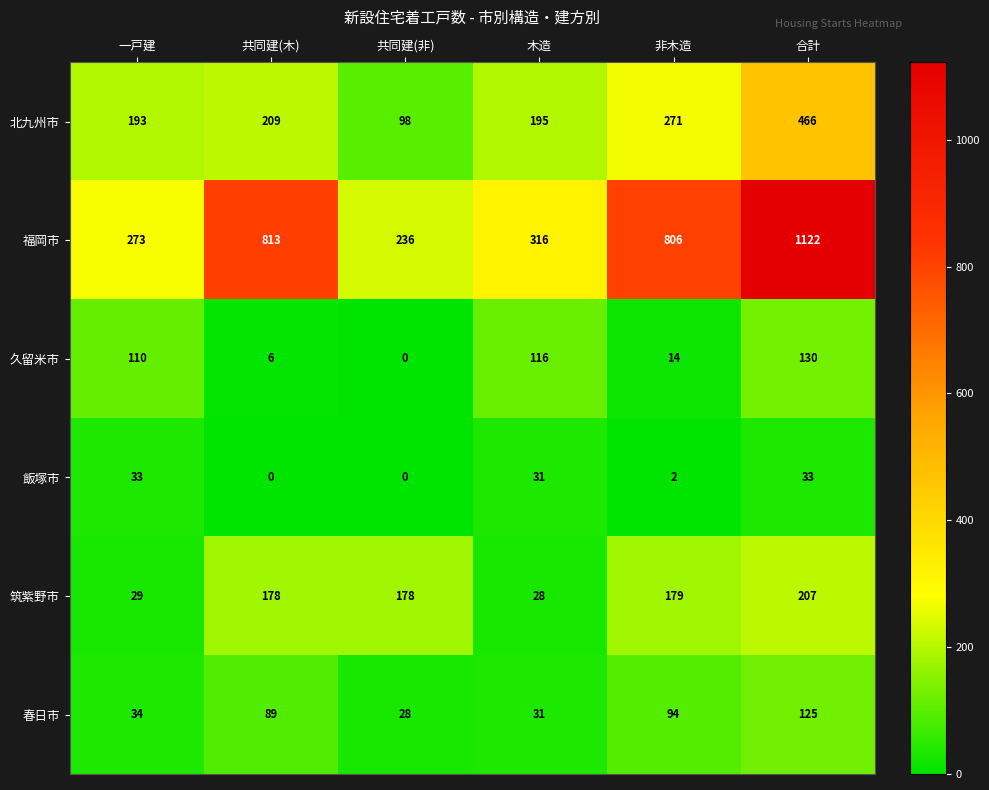

What is the difference between the highest and lowest values at 一戸建?

244